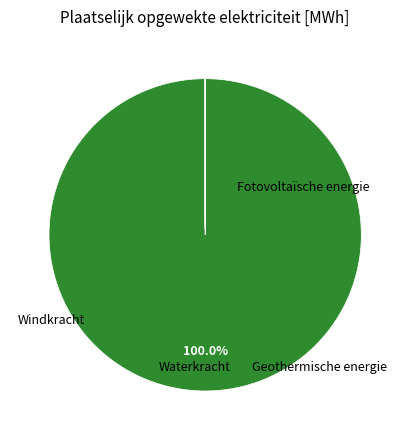

Which slice is the largest?

Fotovoltaïsche energie